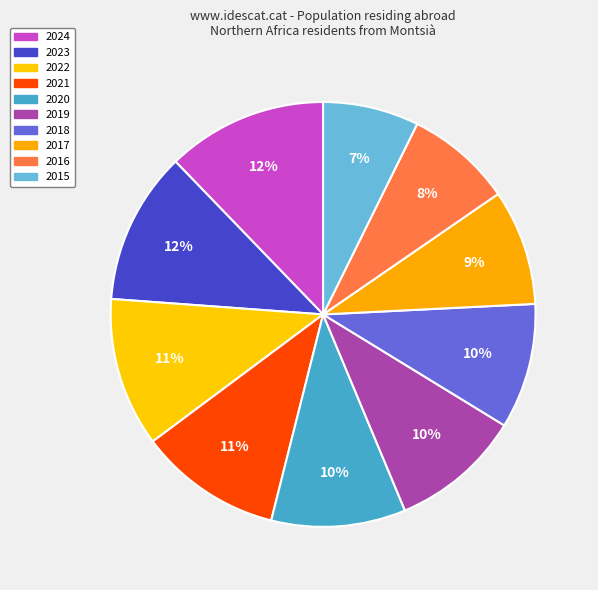

Count the number of slices in the pie.

10